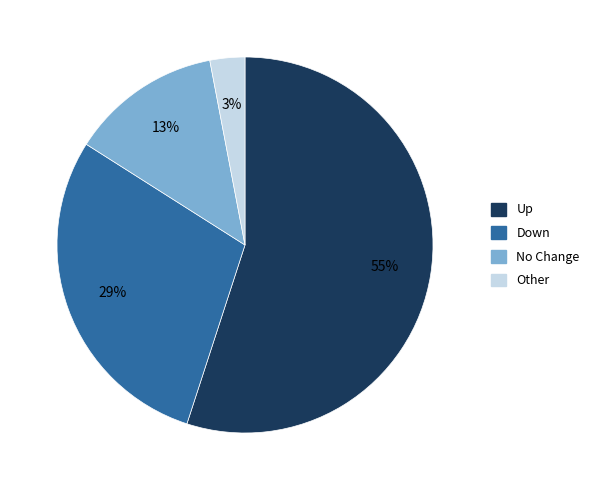

Count the number of slices in the pie.

4